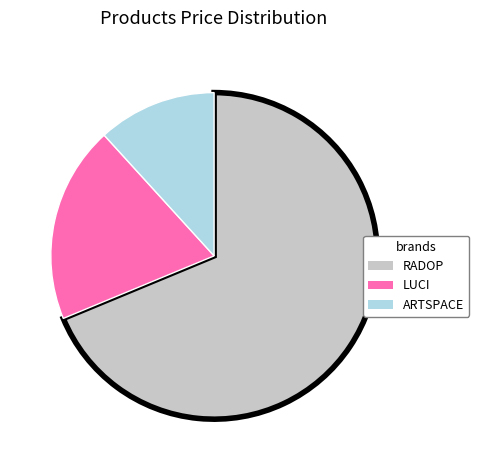

Is the sum of ARTSPACE and RADOP greater than half?

Yes